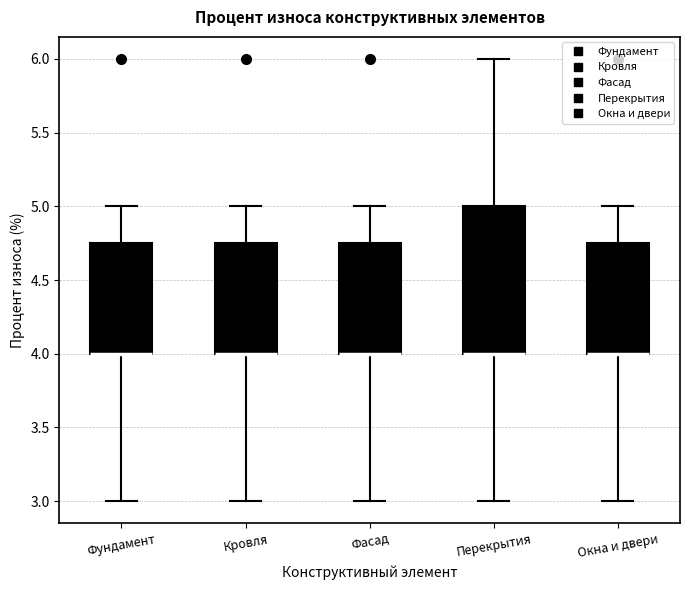

Where does the upper whisker of the box for Фасад end on the y-axis? The values are not printed on the chart, so give them approximately, as read against the axis.

5.00